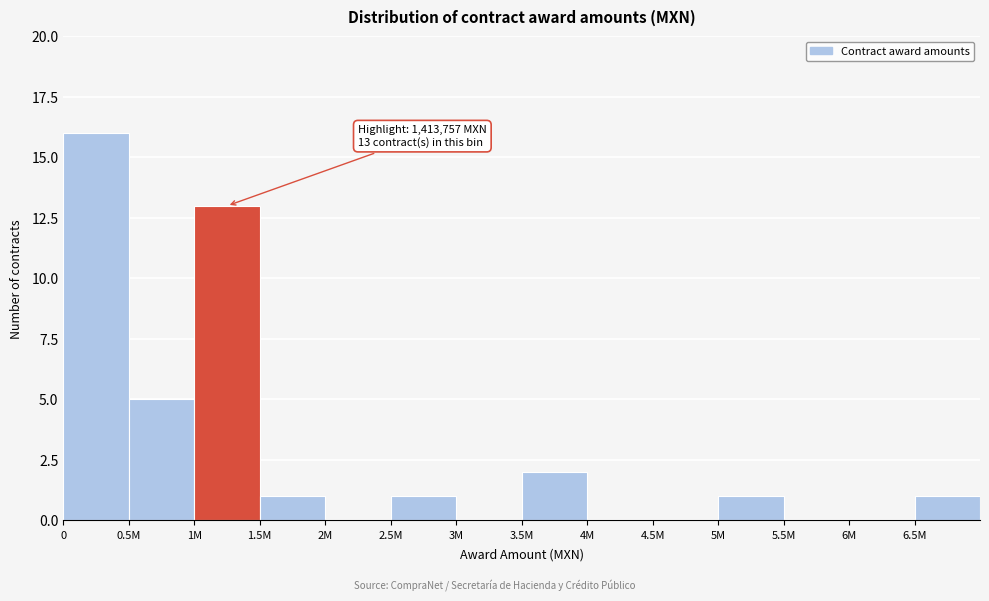

Reading left to right, extract all data points from this chart.

0=16	0.5M=5	1M=13	1.5M=1	2M=0	2.5M=1	3M=0	3.5M=2	4M=0	4.5M=0	5M=1	5.5M=0	6M=0	6.5M=1